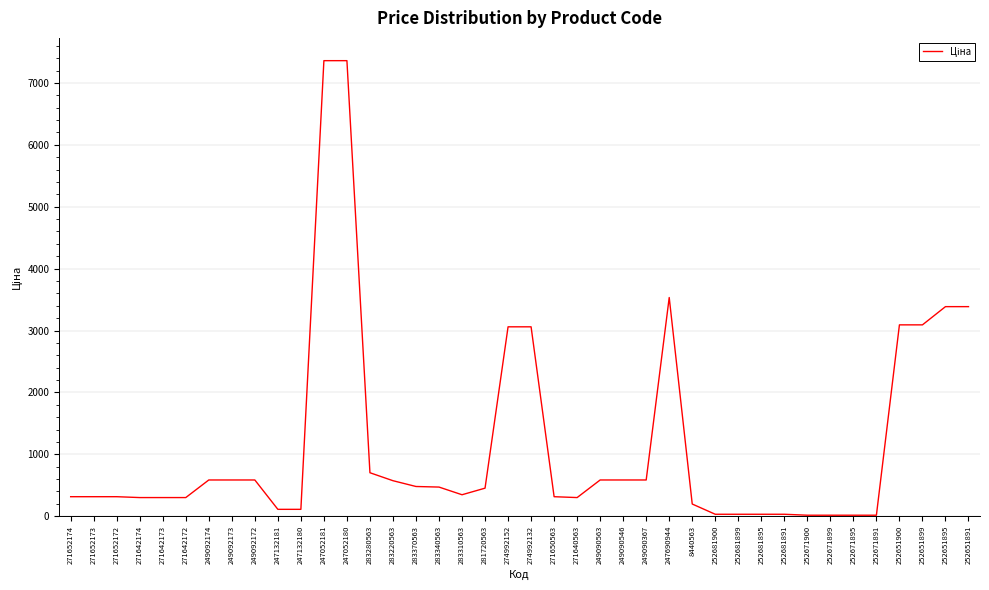

What value does the data have at 283220563?

573.2